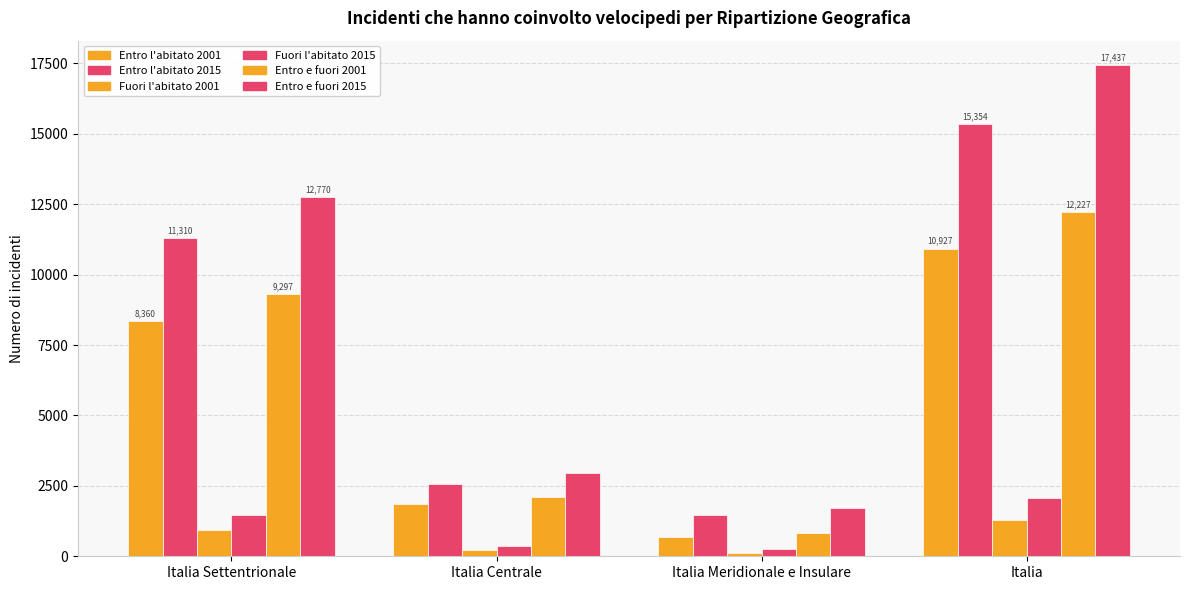

How many bars are there in each group?

6